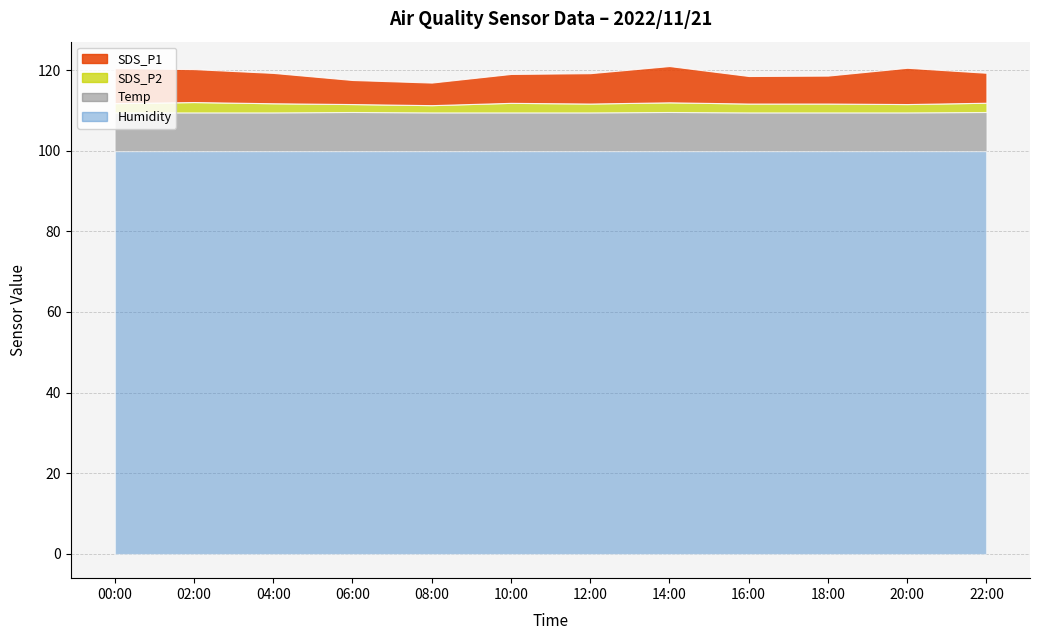

How many interior local valleys does the SDS_P2 series have?

3